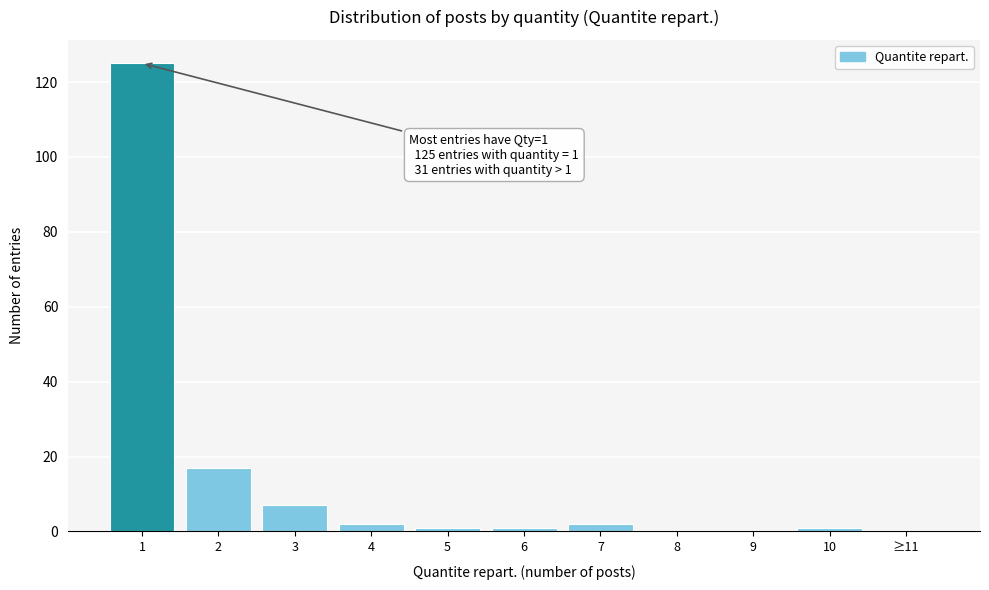

Reading left to right, what are all the values shown in this chart?

1=125	2=17	3=7	4=2	5=1	6=1	7=2	8=0	9=0	10=1	≥11=0